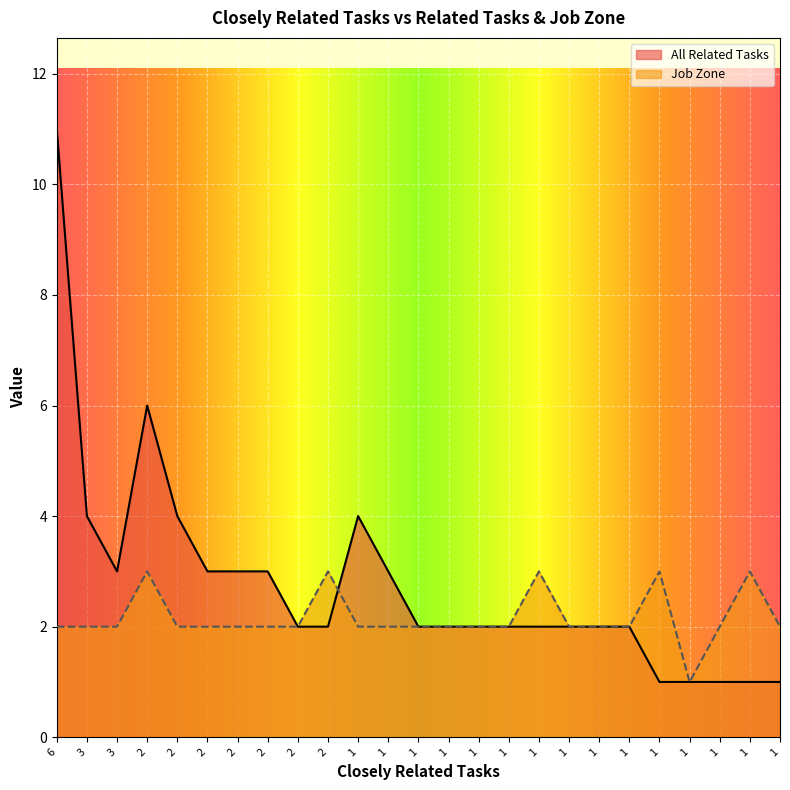

Where is the first local maximum for Job Zone?

2